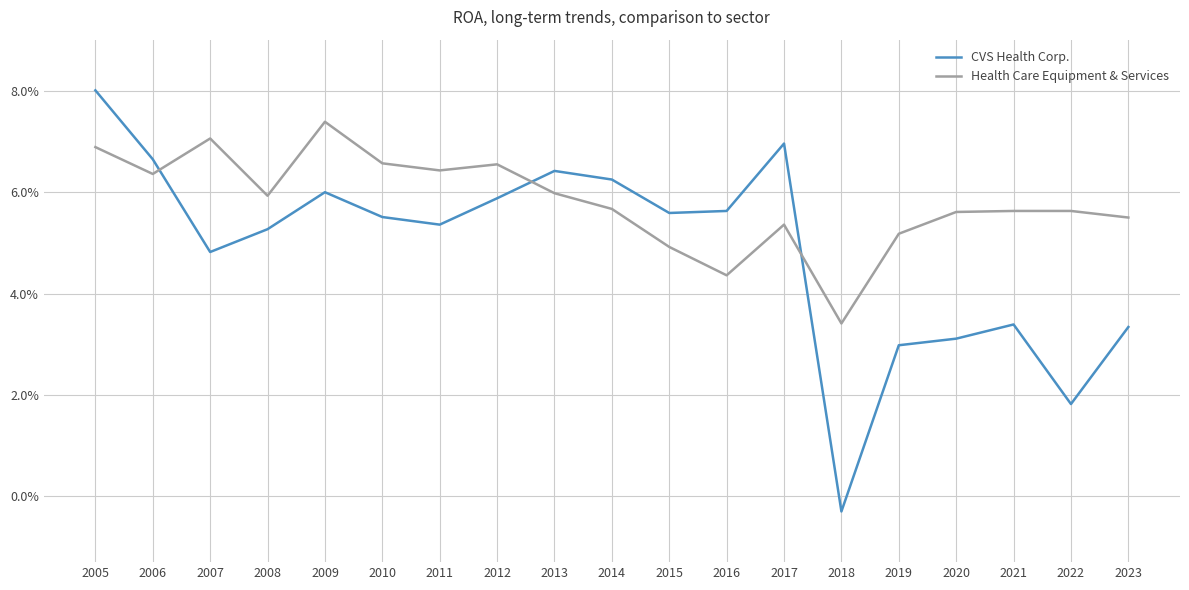

Which category has the lowest value across all series?

2018